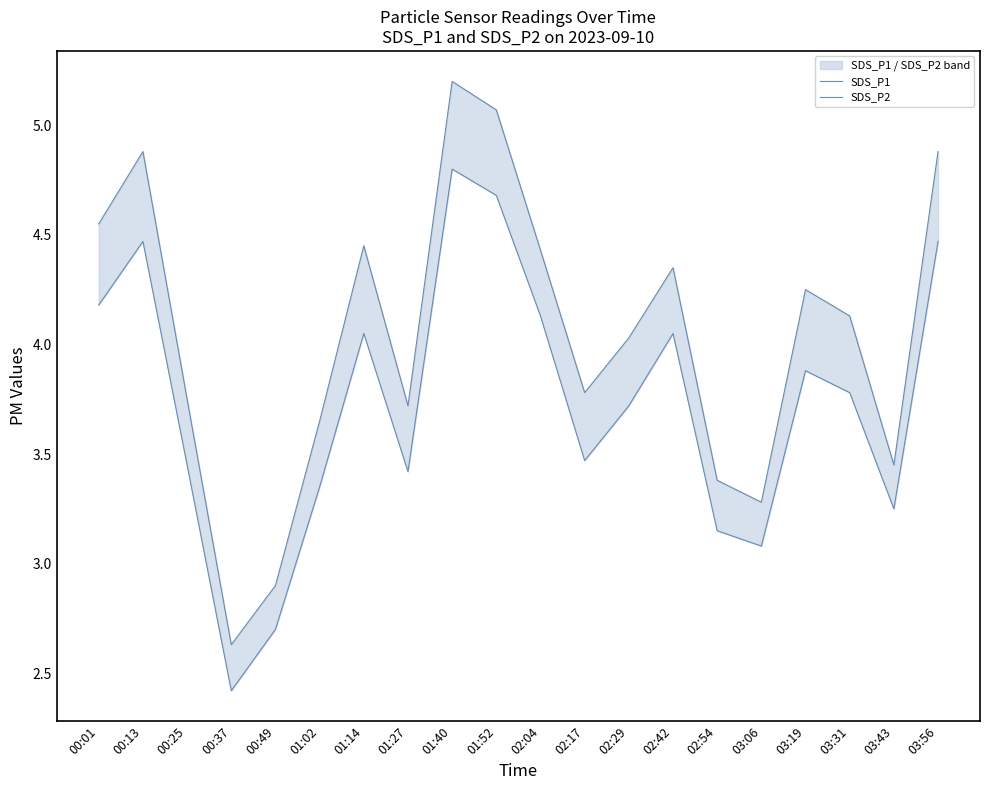

What value does the SDS_P1 series have at 03:56?

4.9